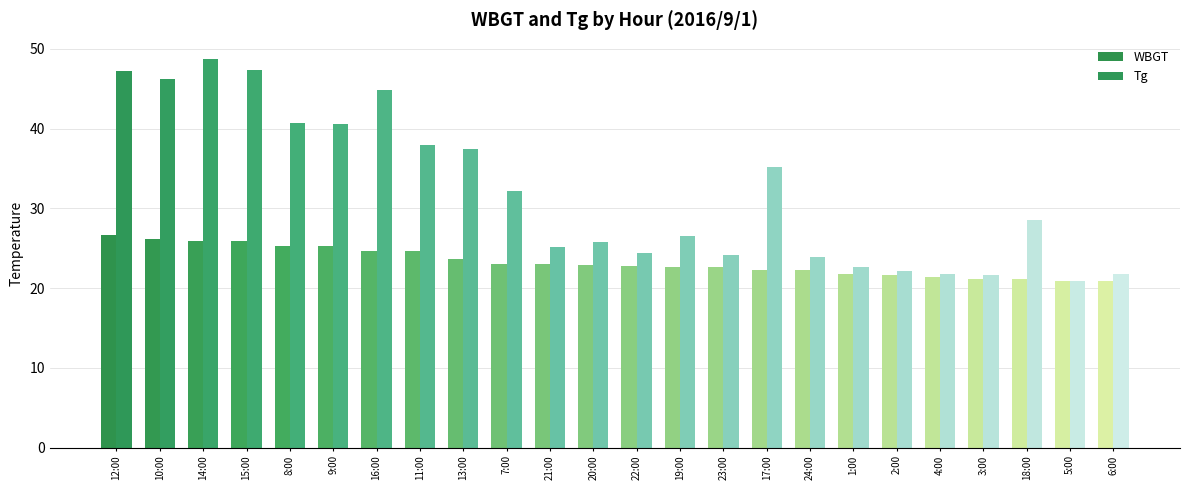

What is the value of the WBGT bar at the 10th from the left?

23.0